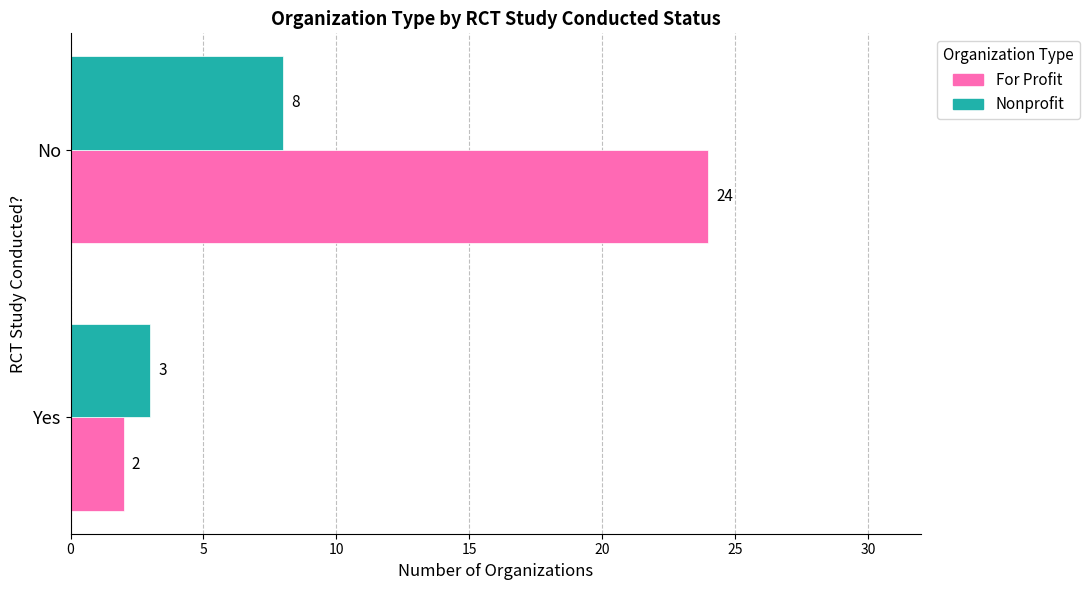

Which series has the largest total across all categories?

For Profit